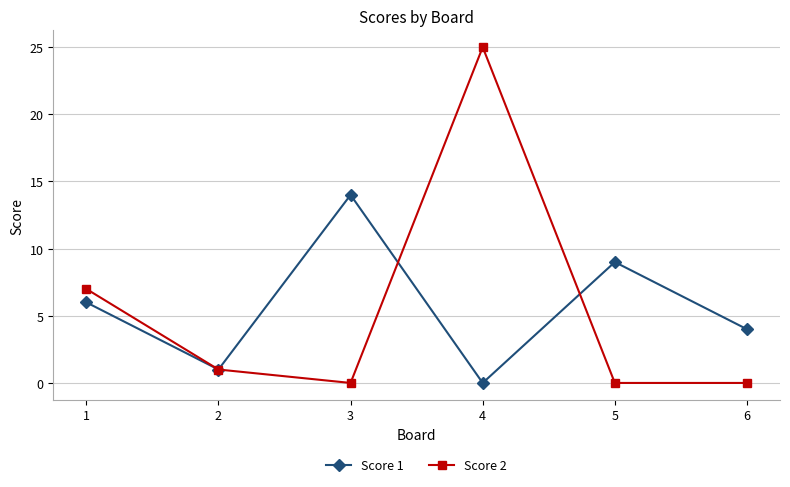

What is the difference between the maximum and minimum values in the Score 1 series?

14